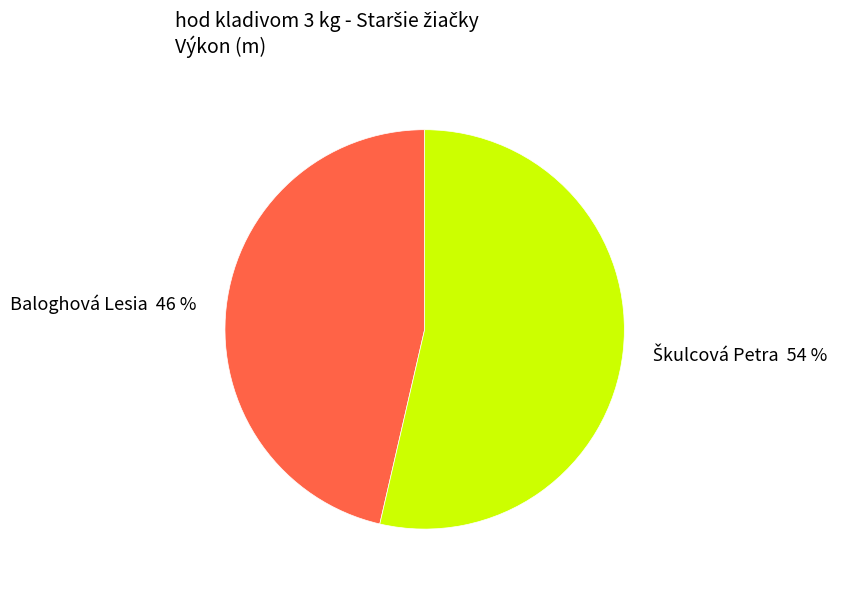

What percentage is the Baloghová Lesia slice, to the nearest percent?

46%